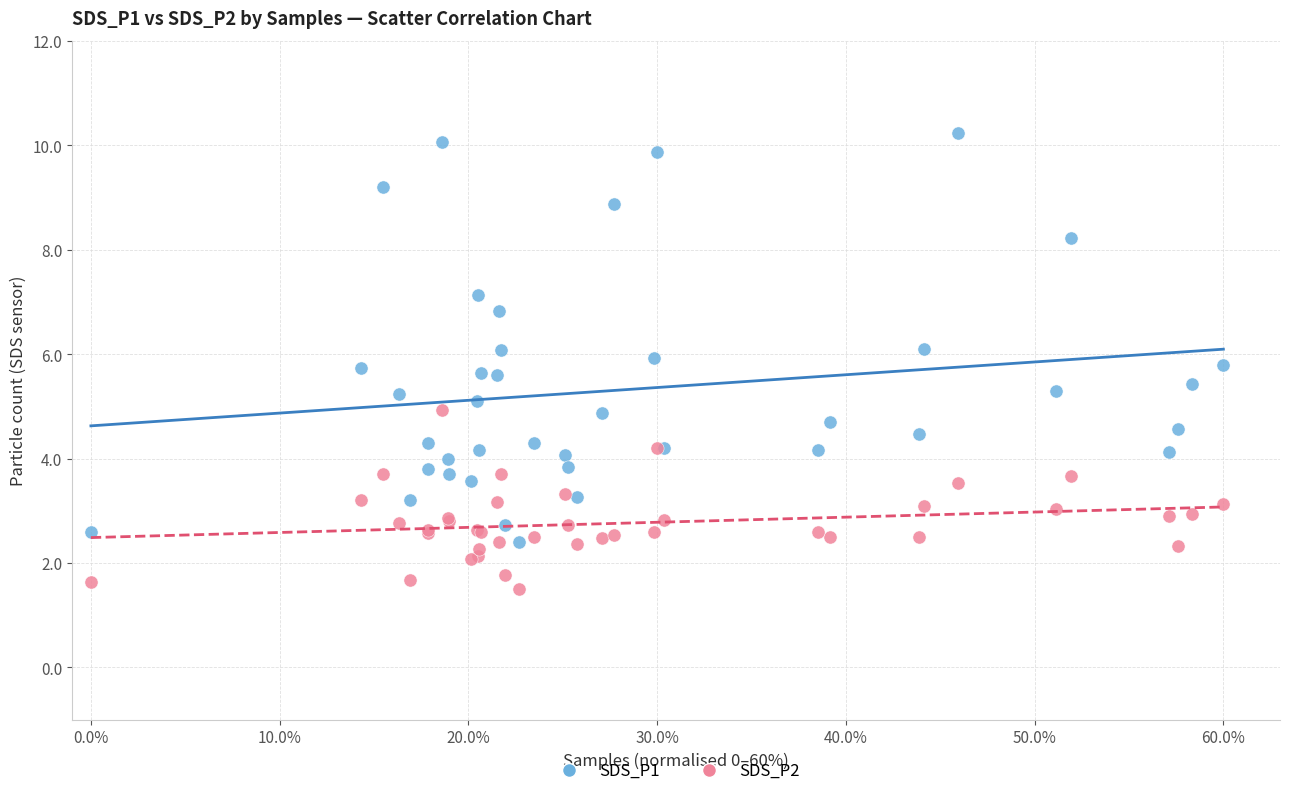

Which series reaches the minimum Y coordinate?

SDS_P2